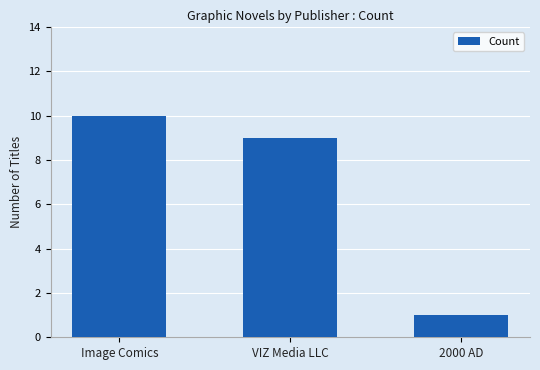

Count the values in the range 1 to 10.

3